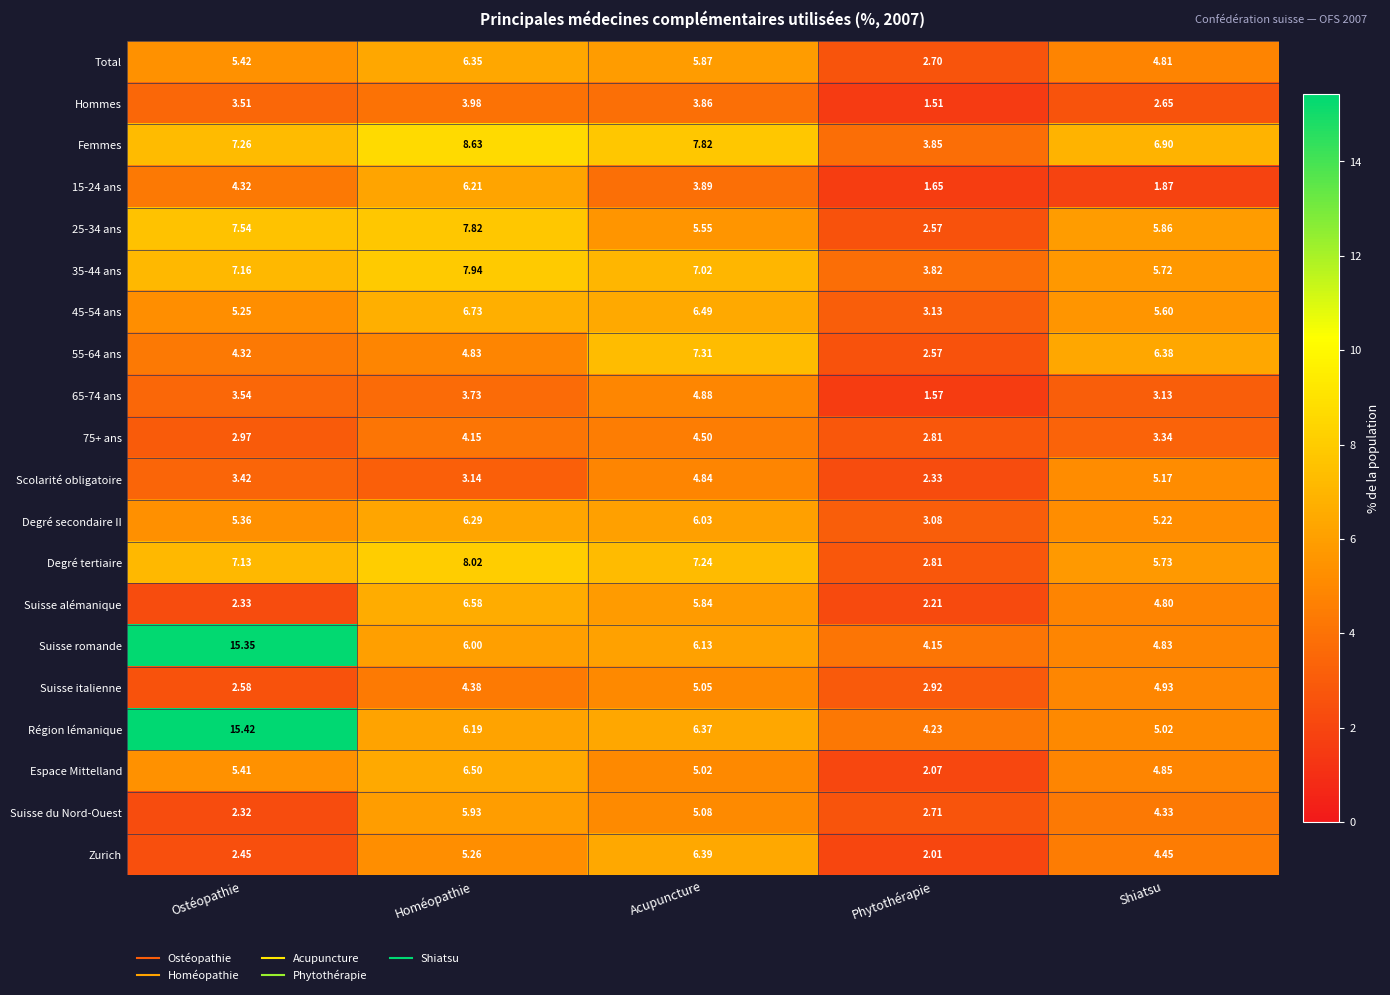

Rank the categories by Suisse romande value from highest to lowest.

Ostéopathie, Acupuncture, Homéopathie, Shiatsu, Phytothérapie